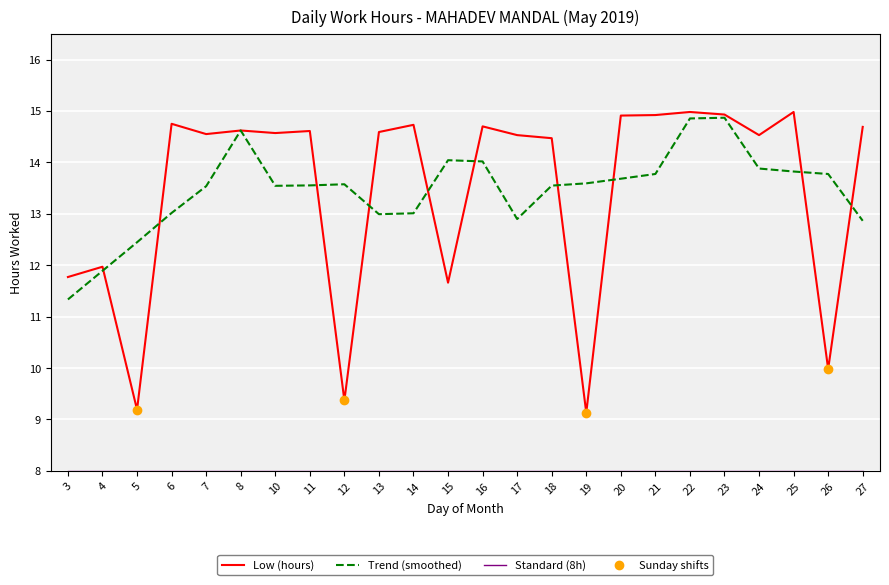

The Low (hours) series shows 7.0 at 8. True or false?

False